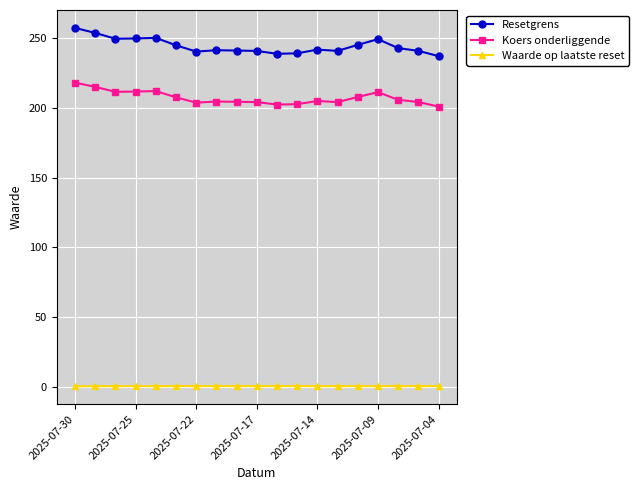

What is the difference between the maximum and second lowest values in the Waarde op laatste reset series?

0.1